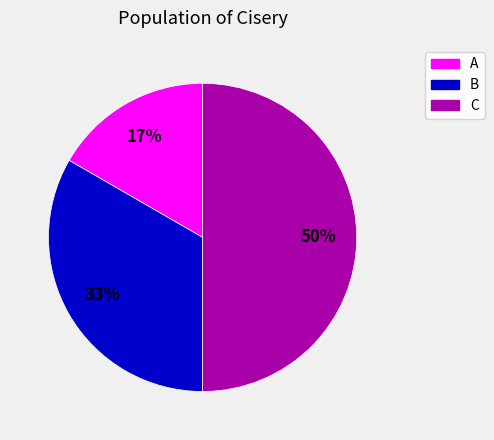

What is the largest slice in the pie chart?

C